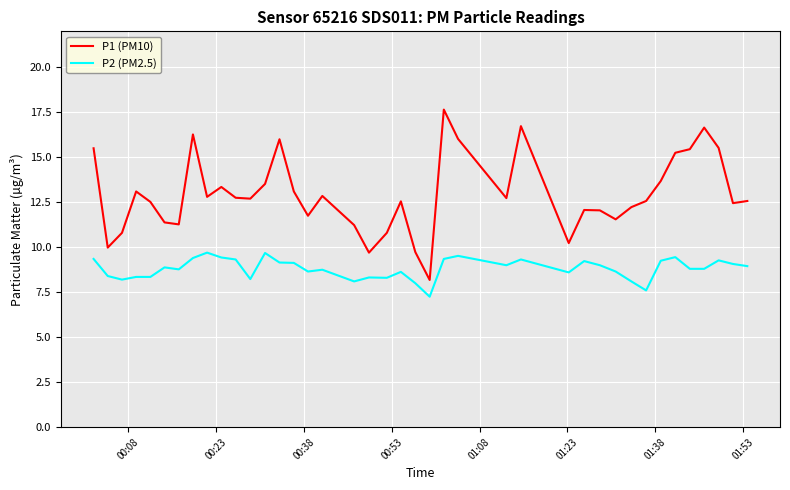

What are all the series names shown in the legend?

P1 (PM10), P2 (PM2.5)